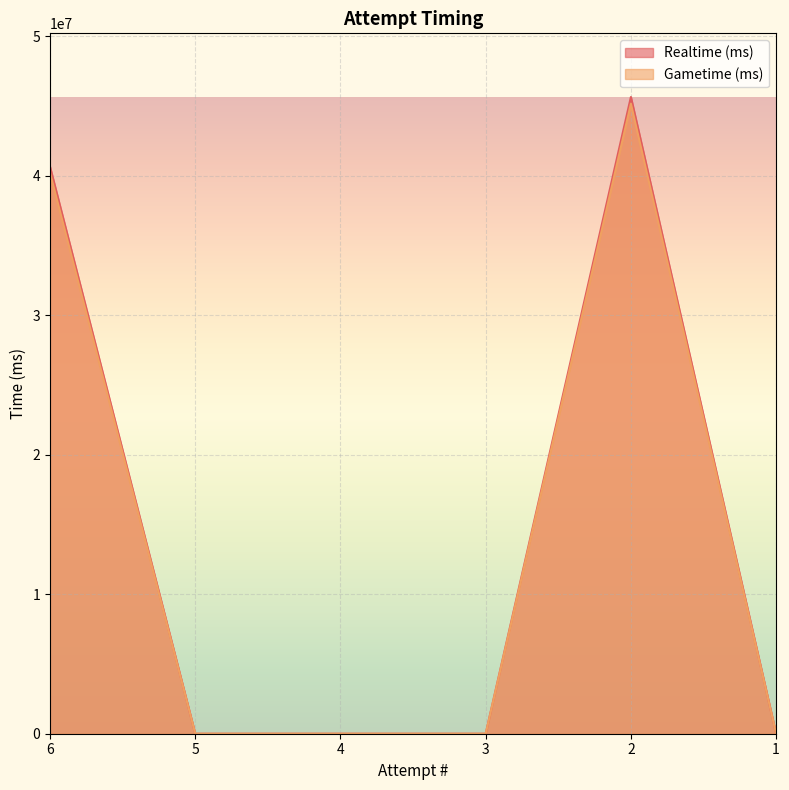

What is the value of the Gametime (ms) point at the 1st from the left?

40212621